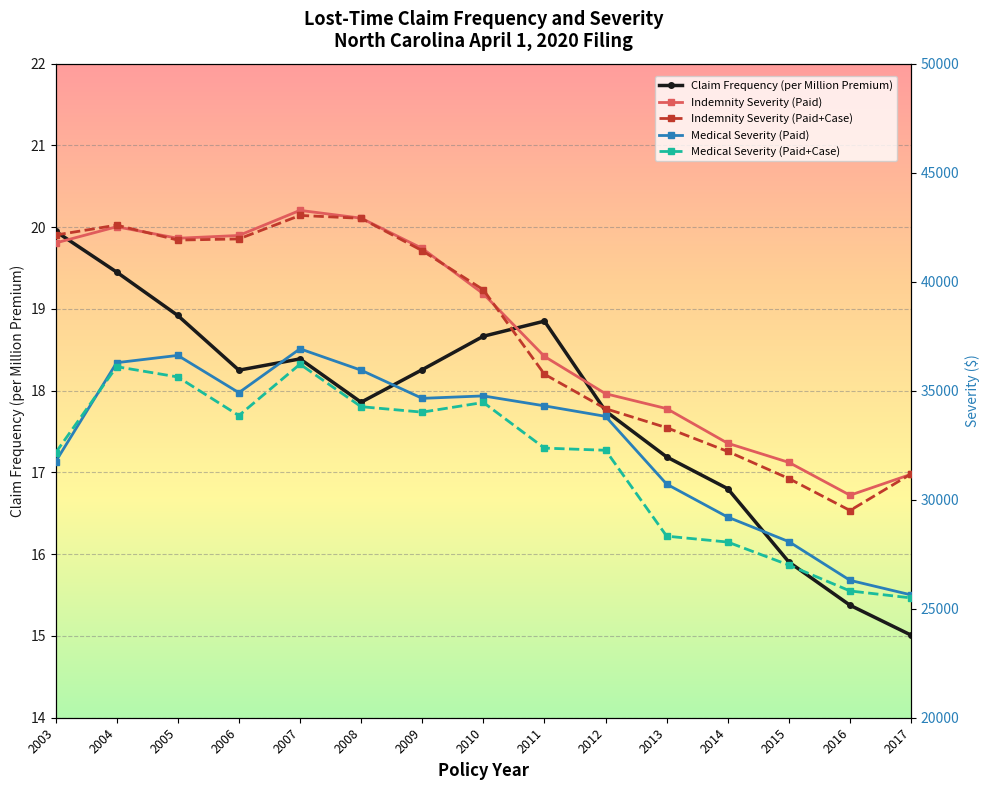

How many values in the Indemnity Severity (Paid+Case) series are below 39629?

7